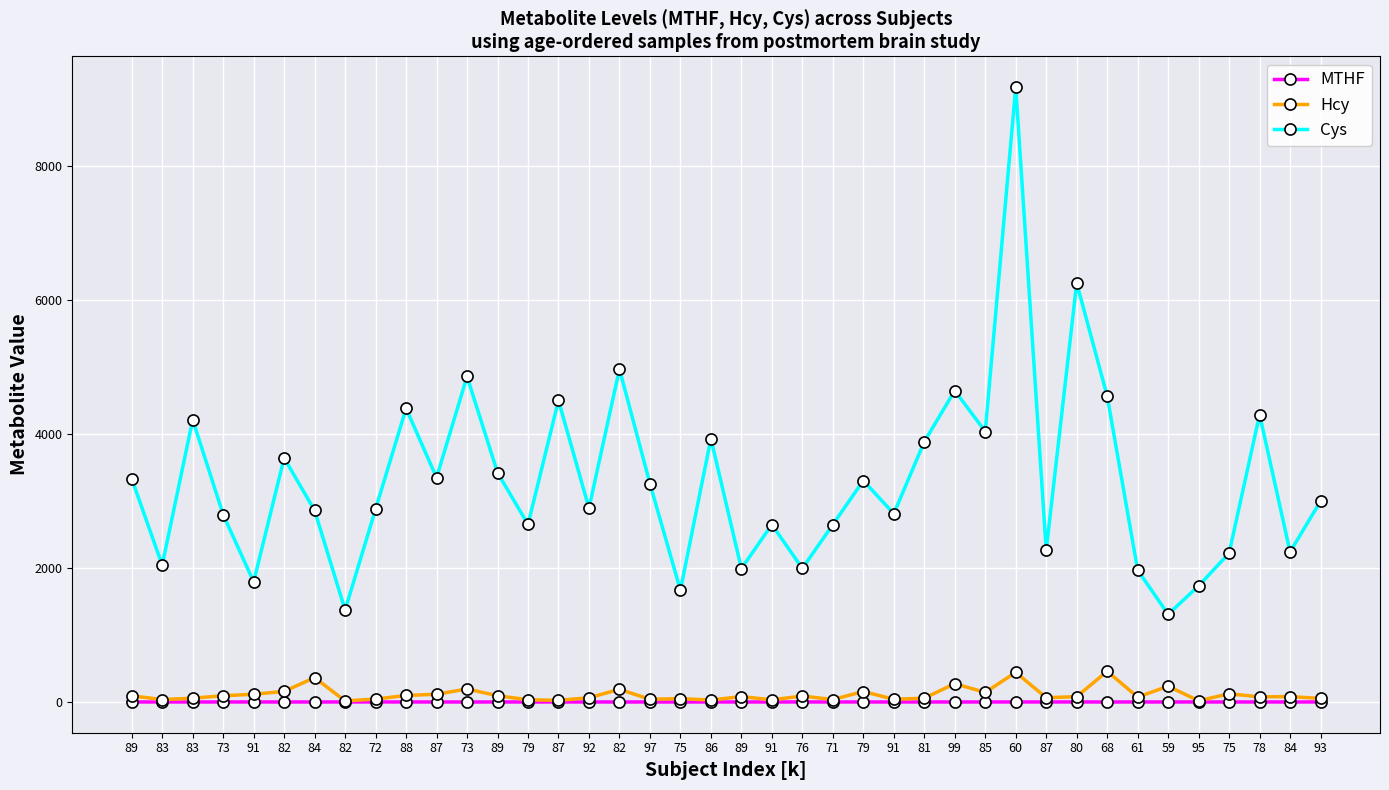

How many interior local valleys does the MTHF series have?

15